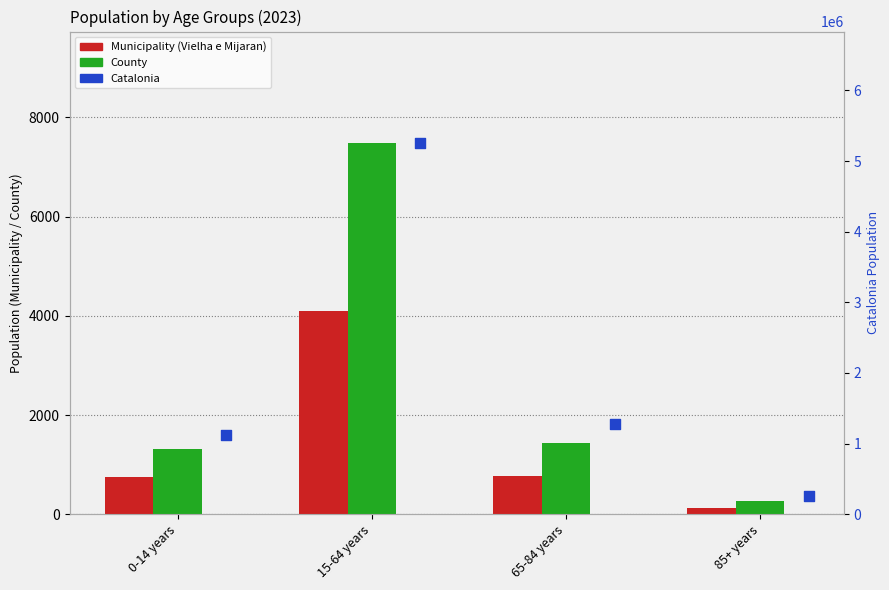

At which category is the sum across all series the highest?

15-64 years